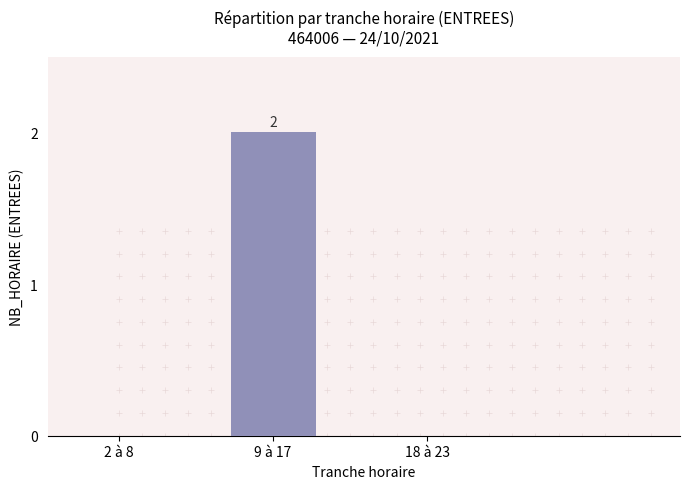

The chart shows a value of 0 at 18 à 23. True or false?

True